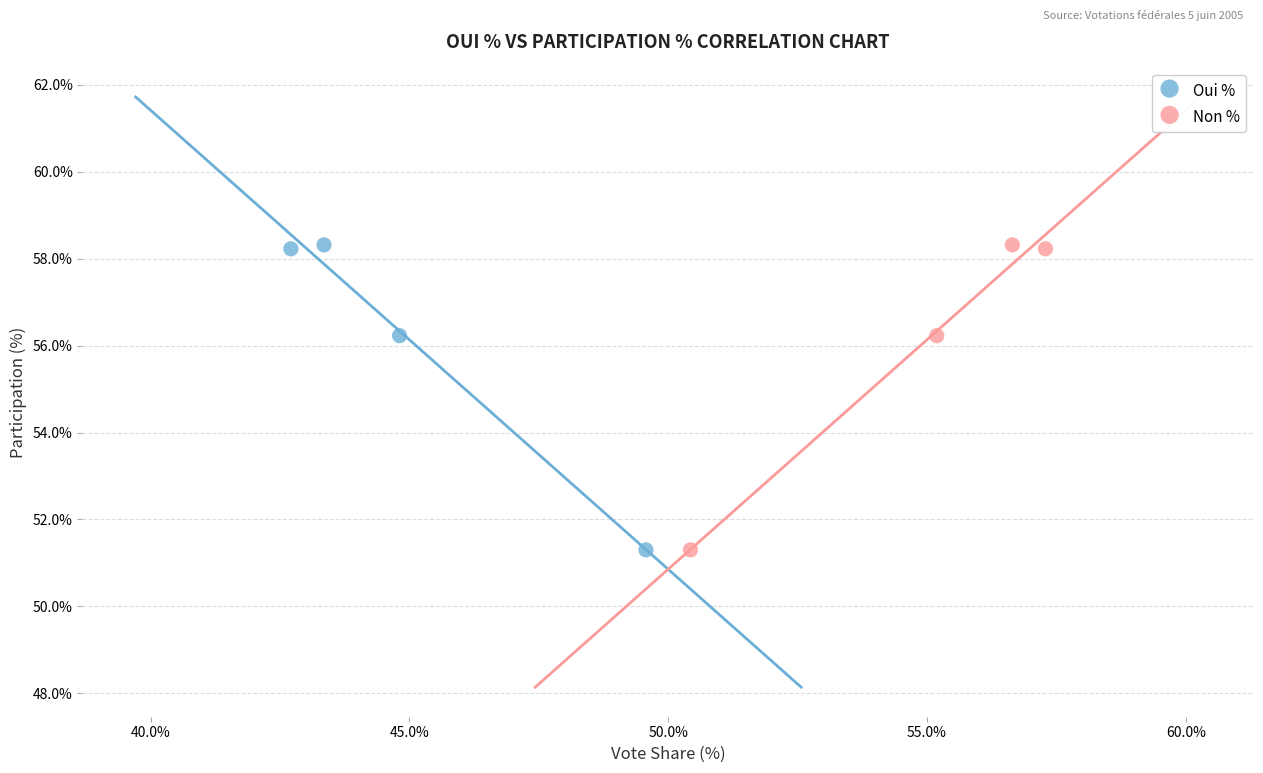

What are all the series names shown in the legend?

Oui %, Non %